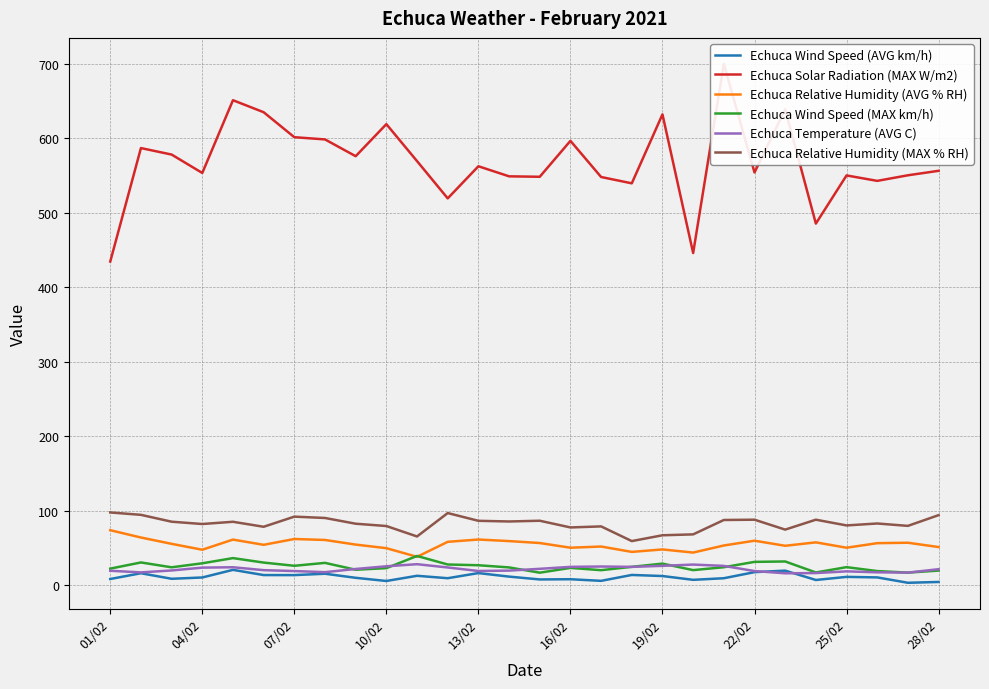

The value of Echuca Solar Radiation (MAX W/m2) at 14 is 270.5. True or false?

False